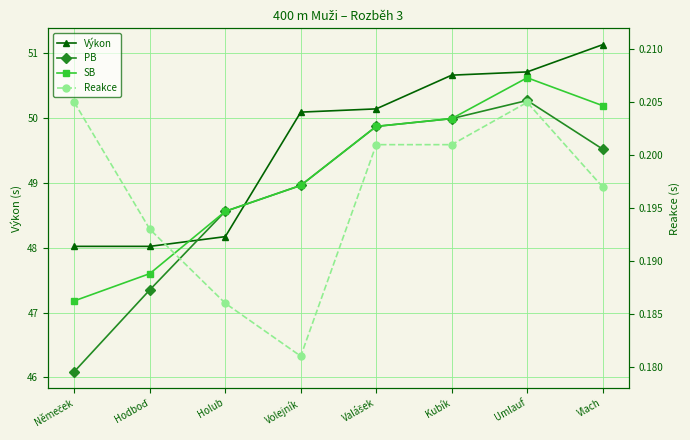

Is the value of Výkon at Hodboď greater than the value of Reakce at Němeček?

Yes